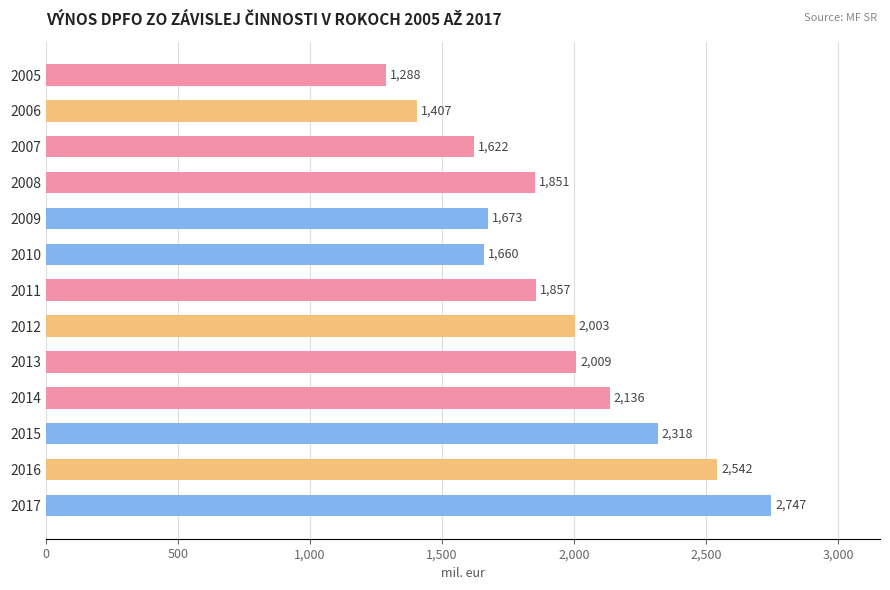

What is the value of the 5th bar from the top?

1673.1